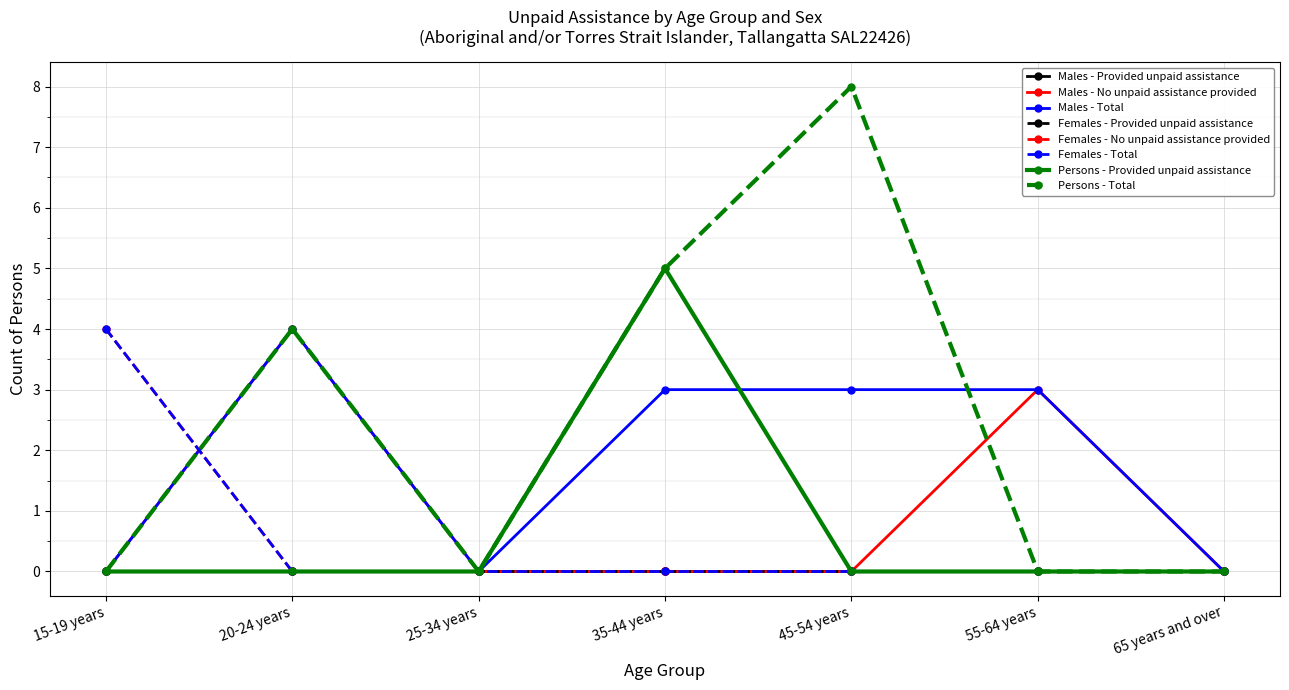

Is this an area chart (filled region under the line)?

No